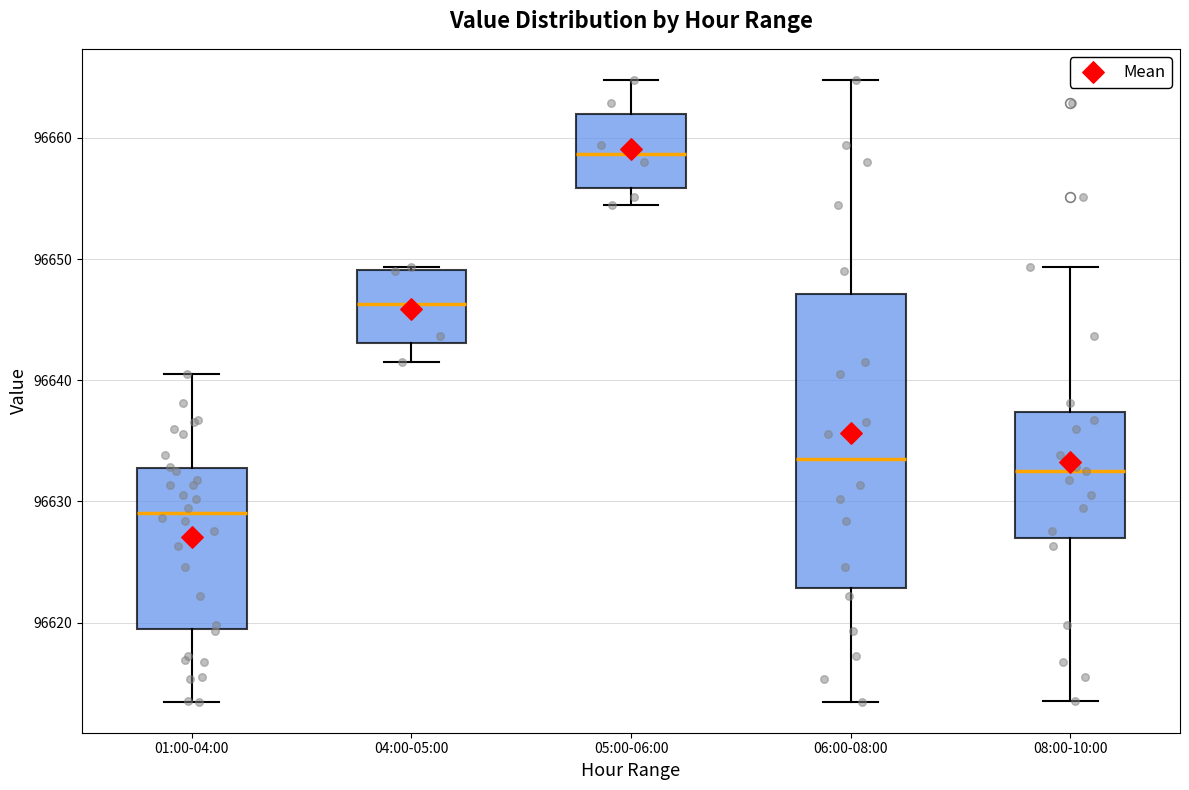

Reading left to right, transcribe this box plot: for each box, give where its median line is, the range the box spans, and where its two whiskers end, as read against the y-axis. The values are not printed on the chart, so give them approximately, as read against the axis.

01:00-04:00: median 96629, box 96619 to 96633, whiskers 96613 to 96641
04:00-05:00: median 96646, box 96643 to 96649, whiskers 96641 to 96649
05:00-06:00: median 96659, box 96656 to 96662, whiskers 96654 to 96665
06:00-08:00: median 96633, box 96623 to 96647, whiskers 96613 to 96665
08:00-10:00: median 96633, box 96627 to 96637, whiskers 96614 to 96649